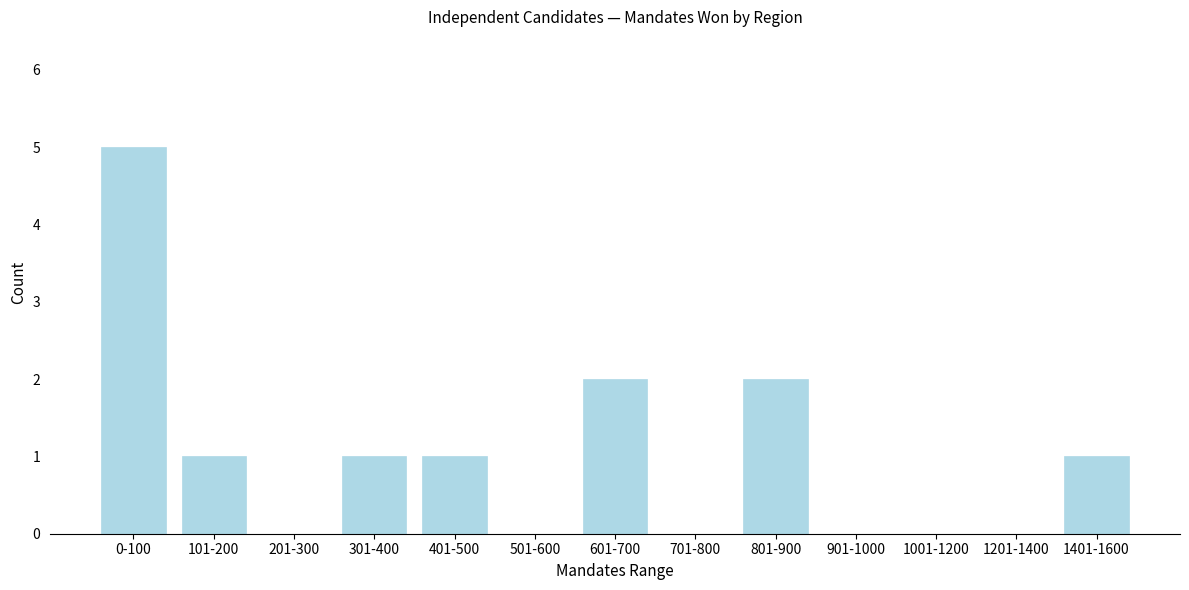

Reading right to left, transcribe all the data shown in this chart.

1401-1600=1	1201-1400=0	1001-1200=0	901-1000=0	801-900=2	701-800=0	601-700=2	501-600=0	401-500=1	301-400=1	201-300=0	101-200=1	0-100=5